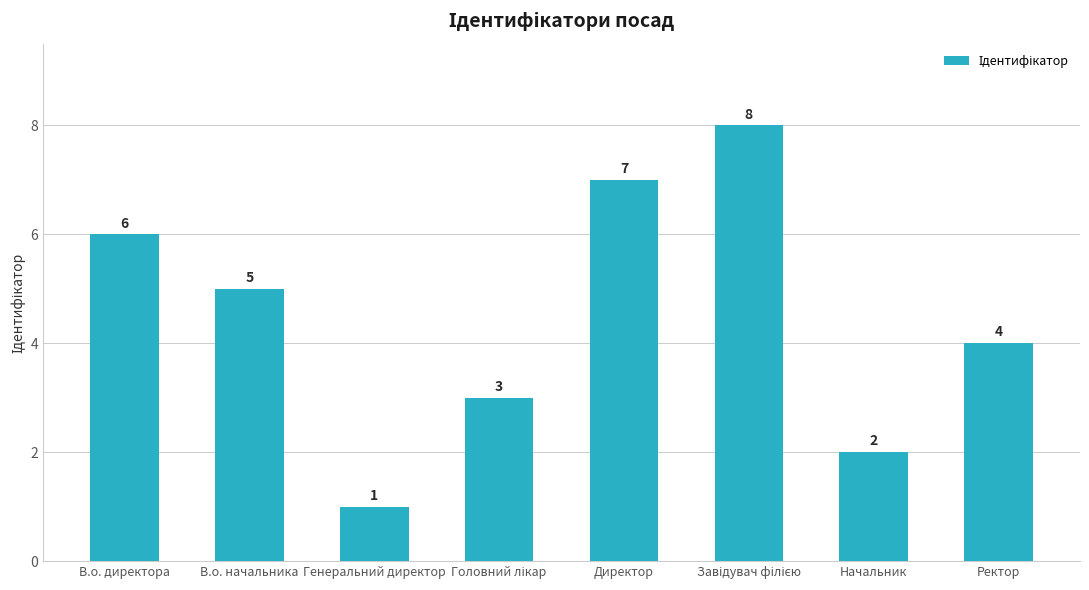

What is the sum of the values at Генеральний директор and Начальник?

3